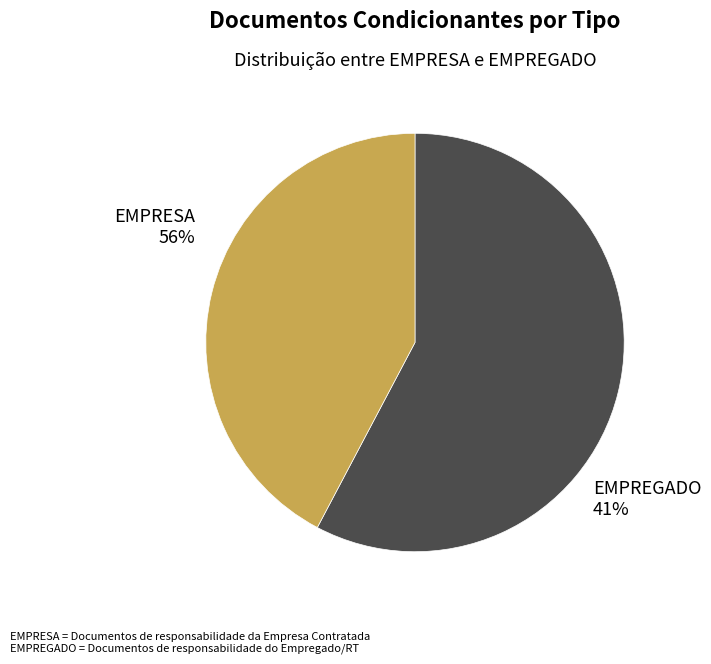

To the nearest percent, what is the difference between the EMPREGADO and EMPRESA slice percentages?

15%